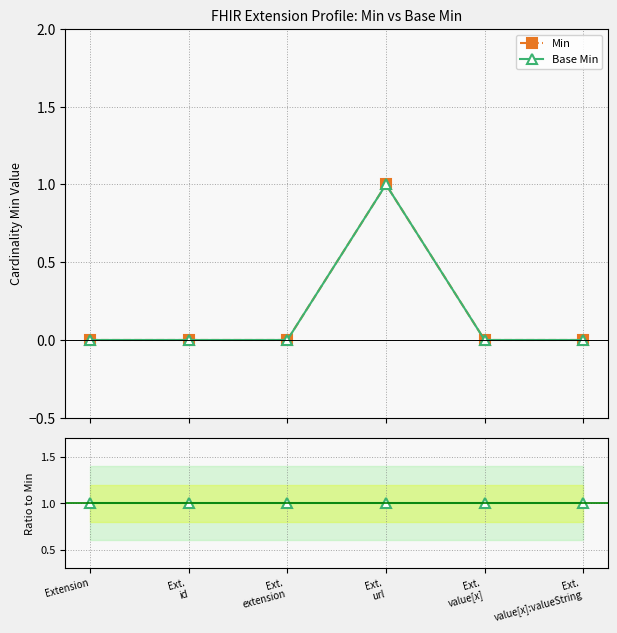

Rank the series at Ext.
value[x] from lowest to highest value.

Min, Base Min, Base Min / Min